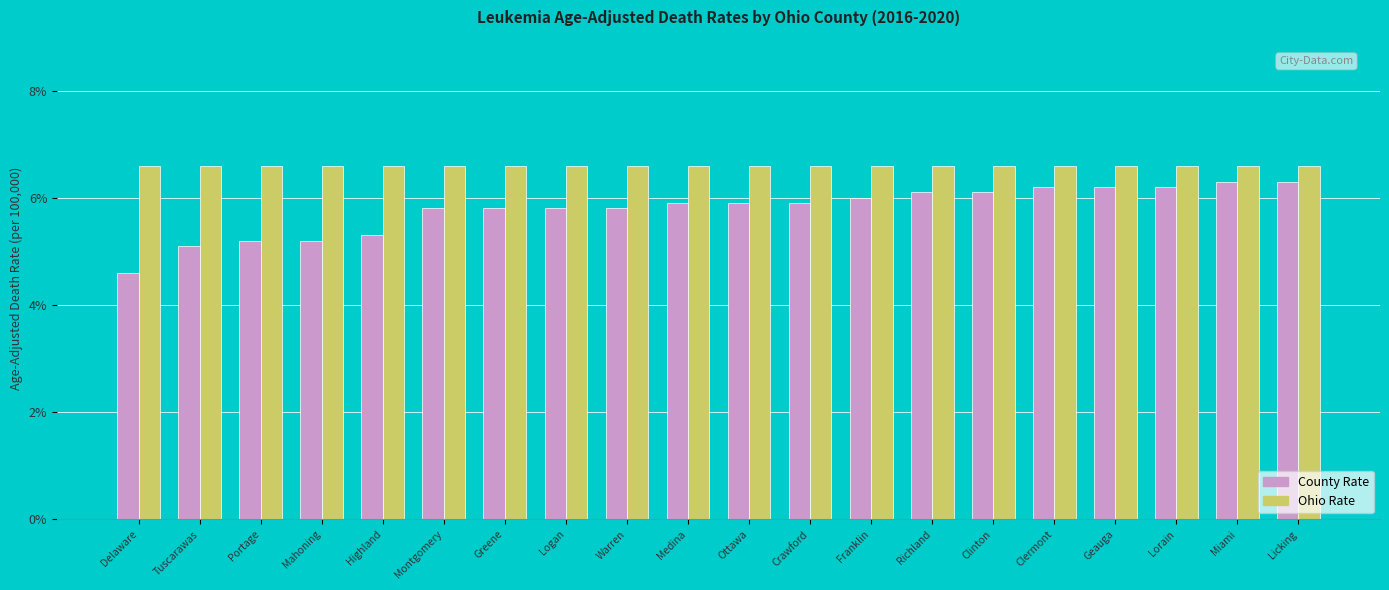

Reading left to right, list all the values displayed in this chart.

County Rate: Delaware=4.6	Tuscarawas=5.1	Portage=5.2	Mahoning=5.2	Highland=5.3	Montgomery=5.8	Greene=5.8	Logan=5.8	Warren=5.8	Medina=5.9	Ottawa=5.9	Crawford=5.9	Franklin=6.0	Richland=6.1	Clinton=6.1	Clermont=6.2	Geauga=6.2	Lorain=6.2	Miami=6.3	Licking=6.3
Ohio Rate: Delaware=6.6	Tuscarawas=6.6	Portage=6.6	Mahoning=6.6	Highland=6.6	Montgomery=6.6	Greene=6.6	Logan=6.6	Warren=6.6	Medina=6.6	Ottawa=6.6	Crawford=6.6	Franklin=6.6	Richland=6.6	Clinton=6.6	Clermont=6.6	Geauga=6.6	Lorain=6.6	Miami=6.6	Licking=6.6